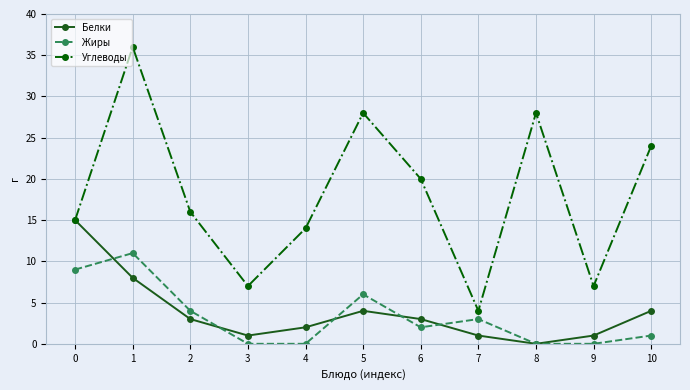

Which series has the largest range (max minus min)?

Углеводы